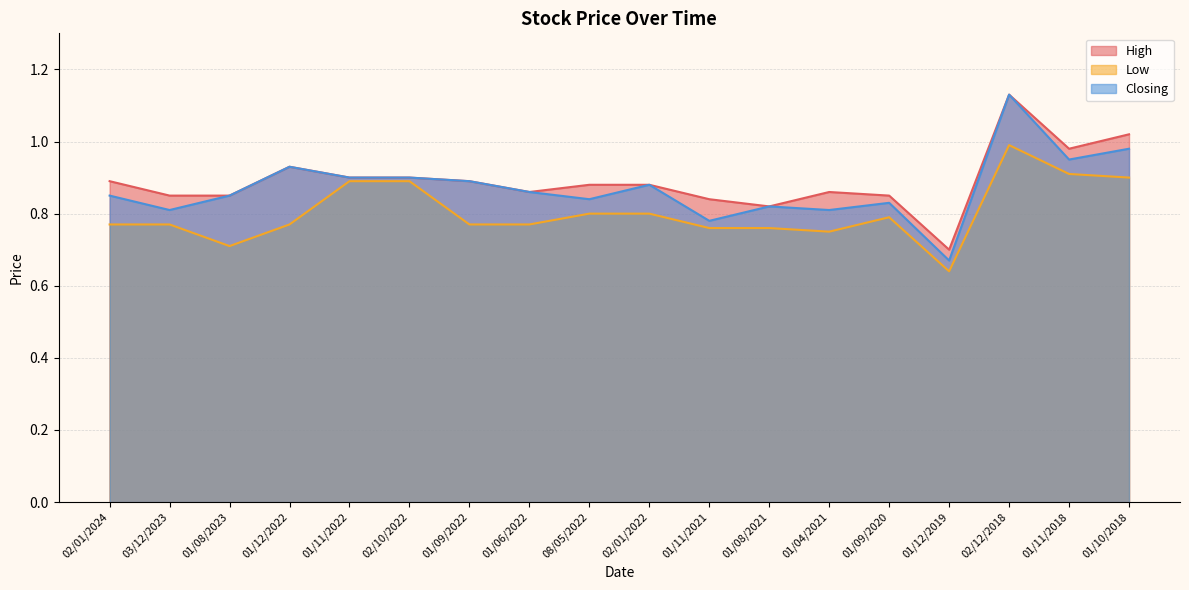

Does the chart display data point markers on the line(s)?

No